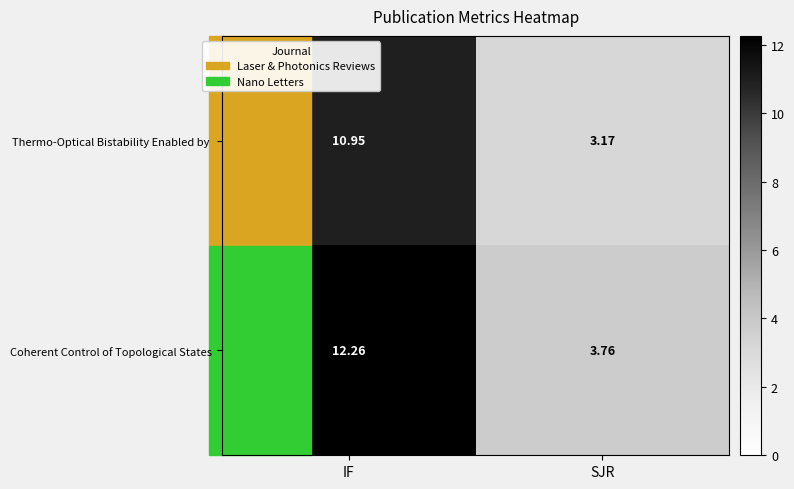

What is the greatest value displayed?

12.3